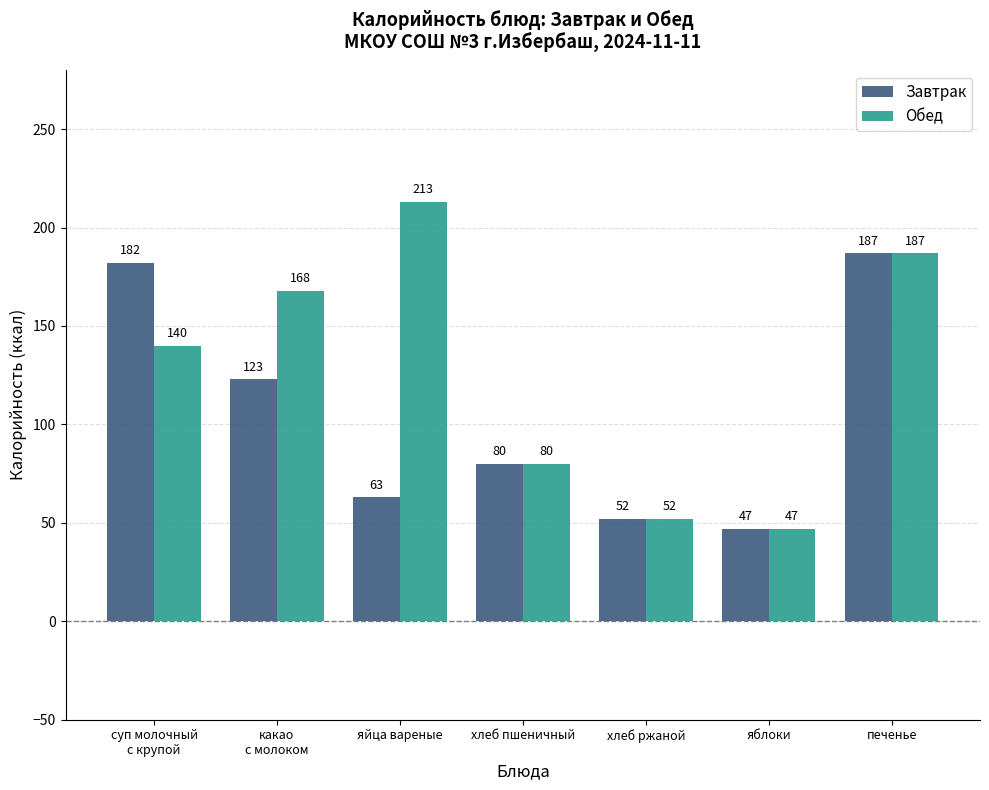

What position from the right is яйца вареные?

5